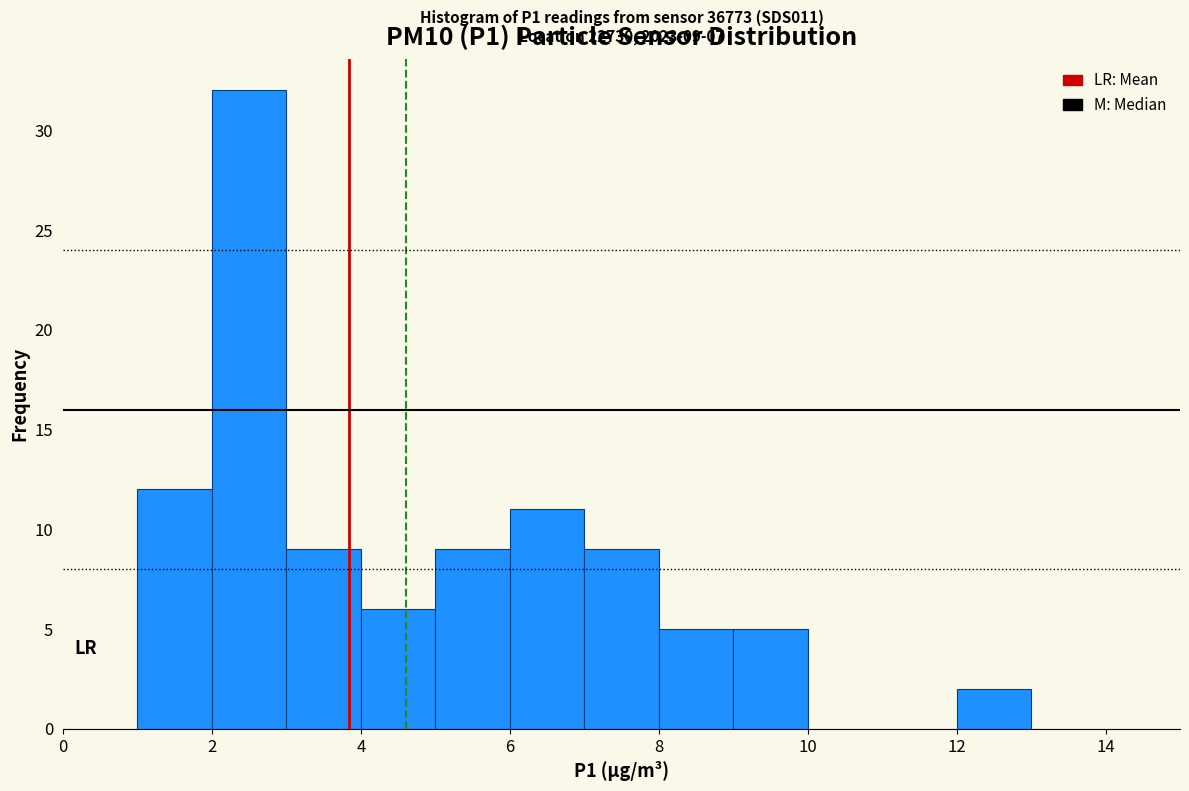

Which range on the x-axis has the tallest bar?

2 to 3